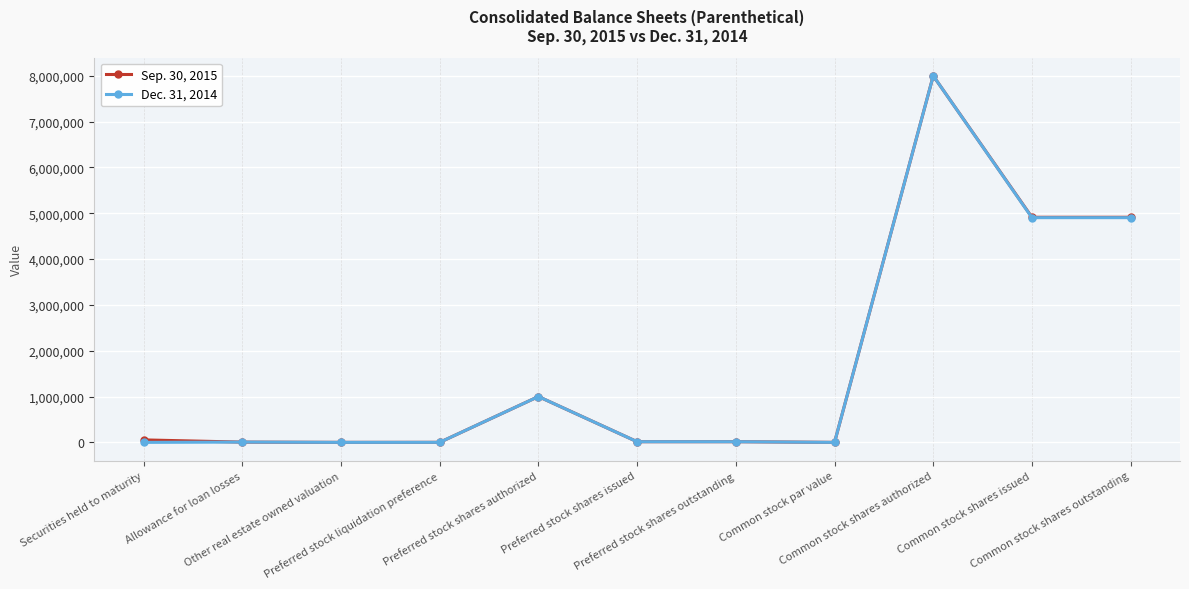

Rank the series by their average value, from highest to lowest.

Sep. 30, 2015, Dec. 31, 2014